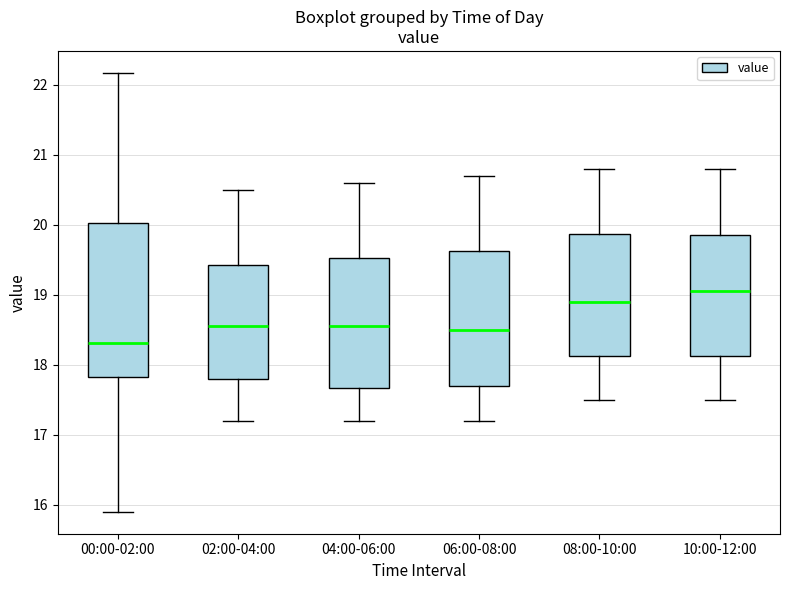

Where is the upper edge of the box for 10:00-12:00 on the y-axis? The values are not printed on the chart, so give them approximately, as read against the axis.

19.9